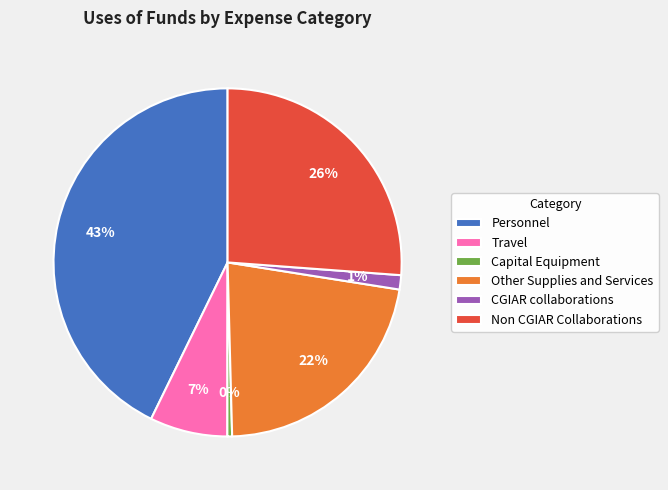

Count the number of slices in the pie.

6